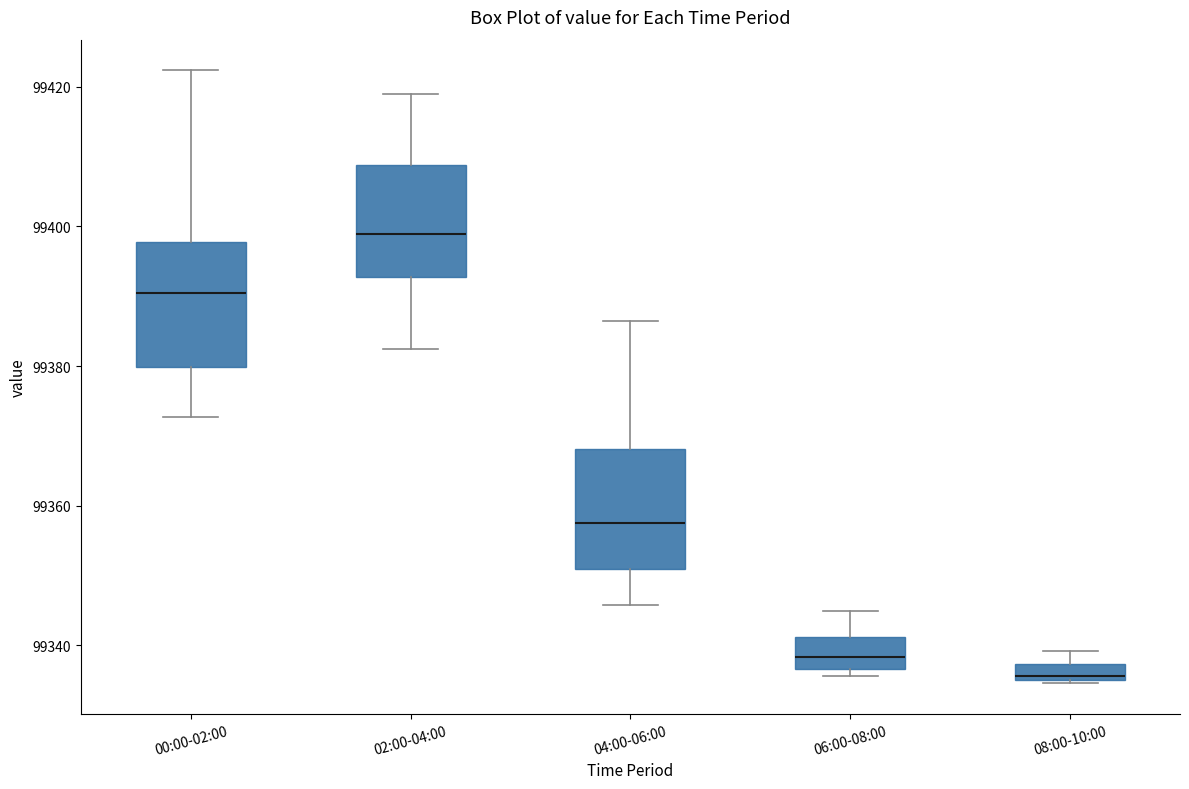

Where is the lower edge of the box for 08:00-10:00 on the y-axis? The values are not printed on the chart, so give them approximately, as read against the axis.

99336